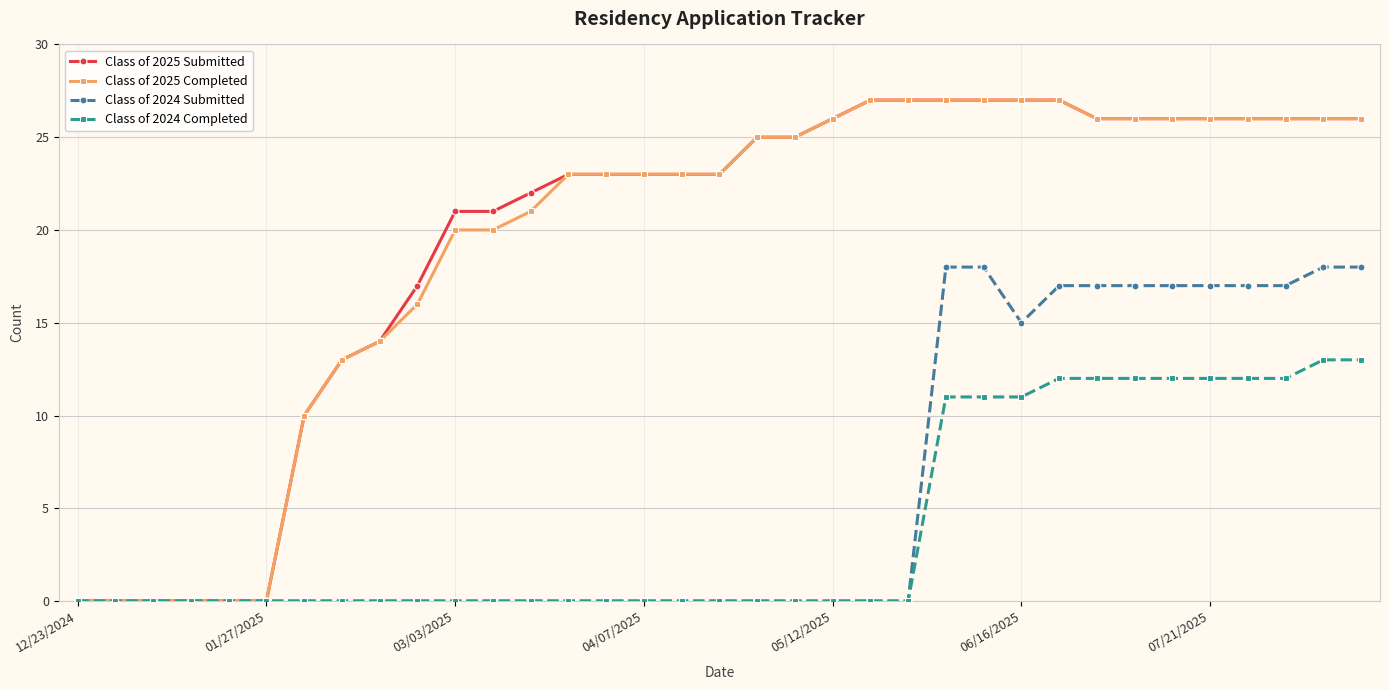

What is the value of the Class of 2025 Completed point at the 33rd from the left?

26